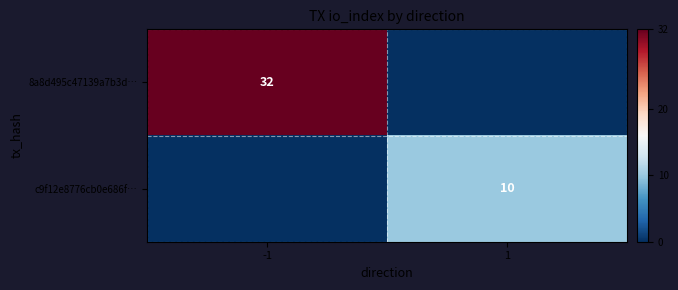

At which category does the chart reach its peak across all series?

-1